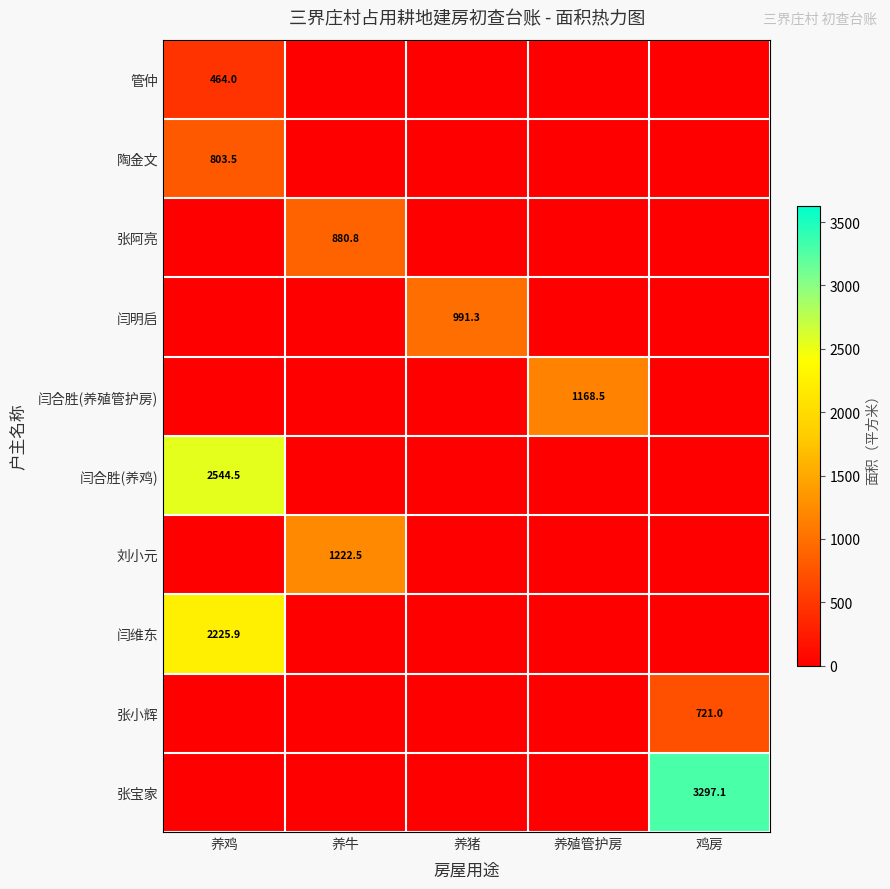

True or false: 闫合胜(养殖管护房) has a value of 513.3 at 养殖管护房.

False